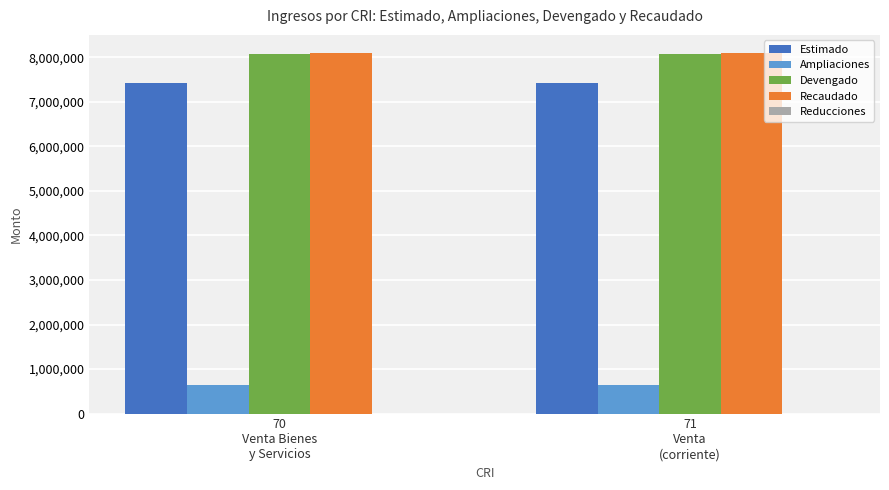

What is the highest value of the Recaudado series?

8098017.4